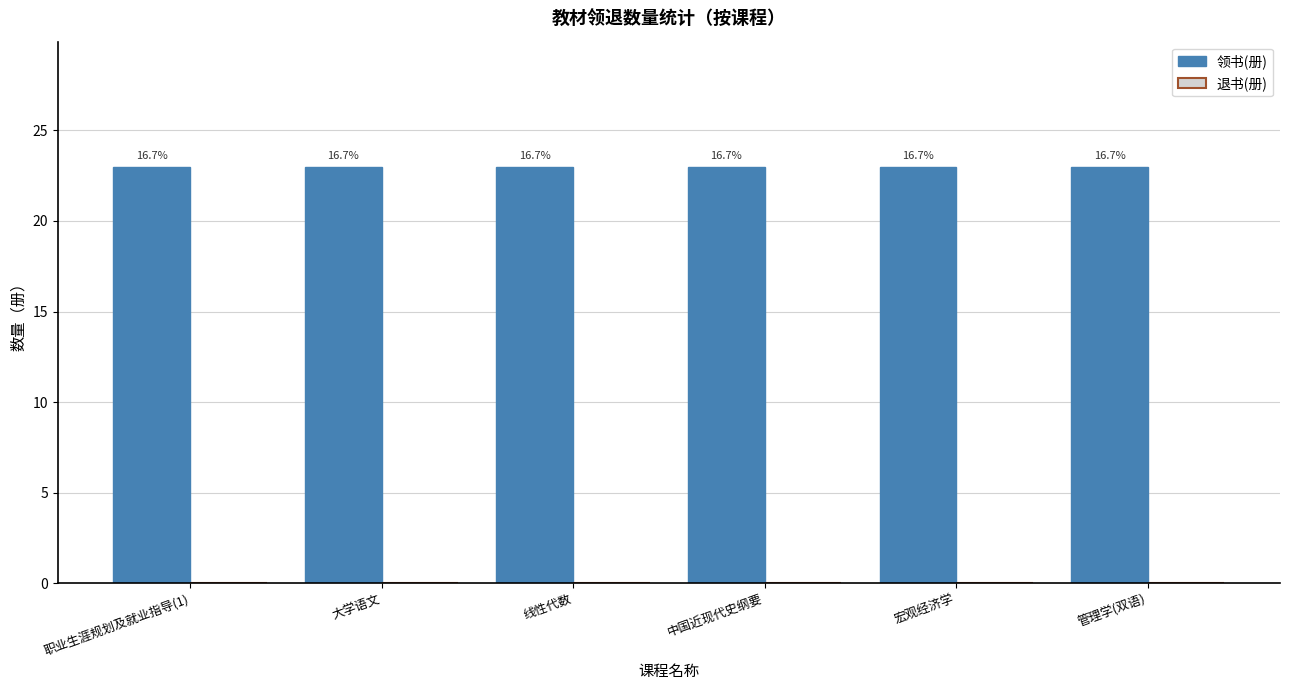

Reading left to right, transcribe all the data shown in this chart.

领书(册): 职业生涯规划及就业指导(1)=23	大学语文=23	线性代数=23	中国近现代史纲要=23	宏观经济学=23	管理学(双语)=23
退书(册): 职业生涯规划及就业指导(1)=0	大学语文=0	线性代数=0	中国近现代史纲要=0	宏观经济学=0	管理学(双语)=0